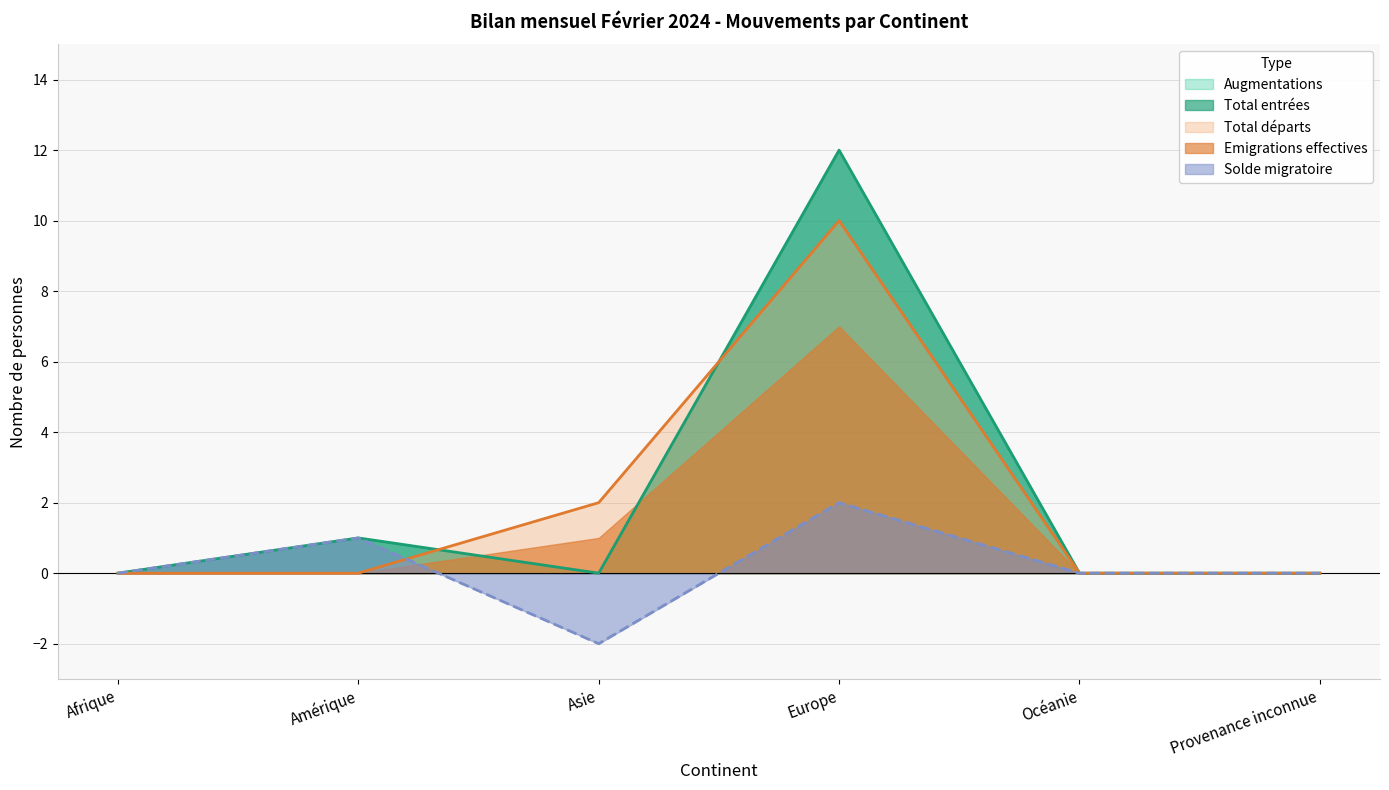

At which category is the sum across all series the highest?

Europe